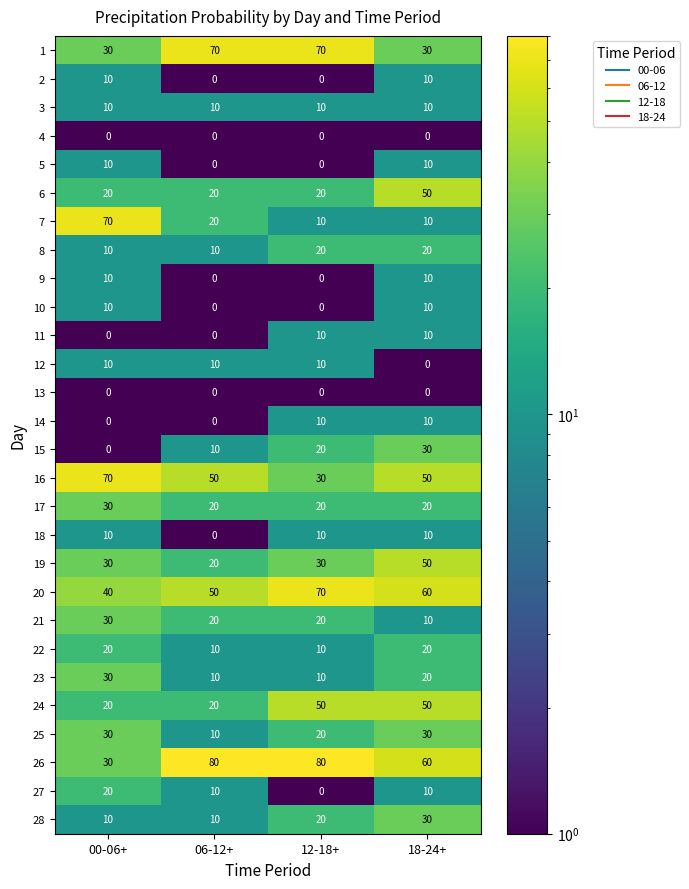

At how many categories does at least one series exceed 42?

4